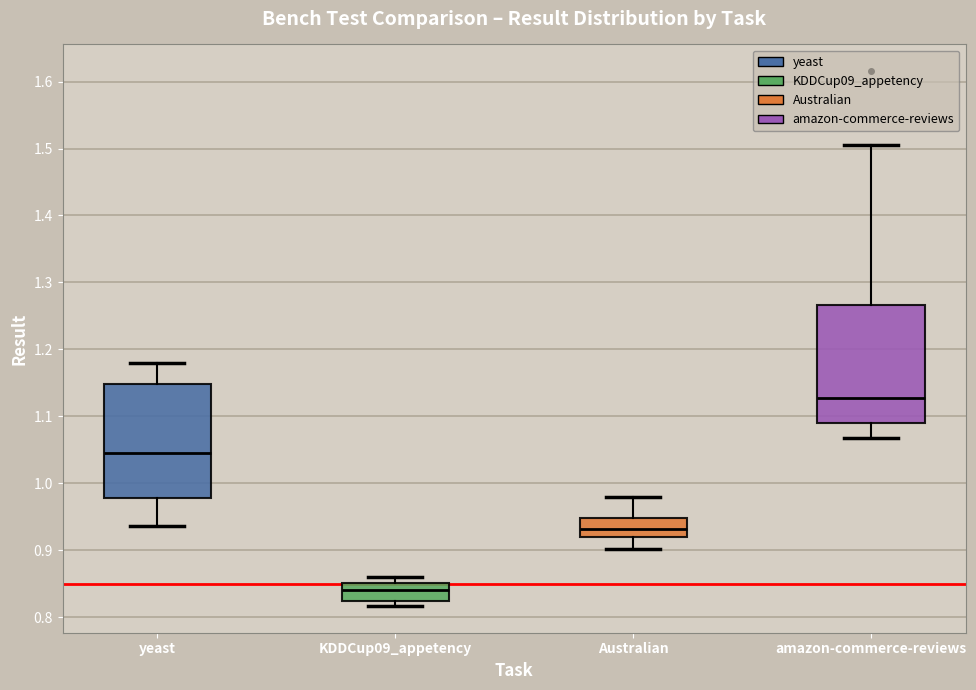

Which box has the highest median line?

amazon-commerce-reviews